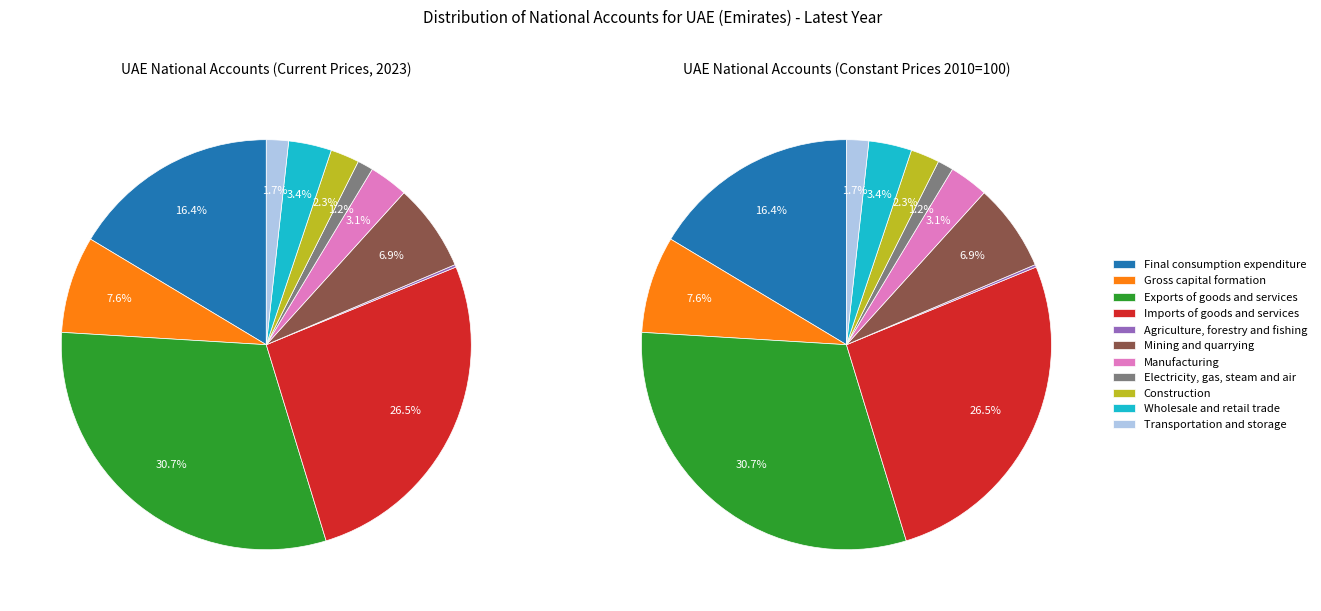

Does any single category account for the majority?

No